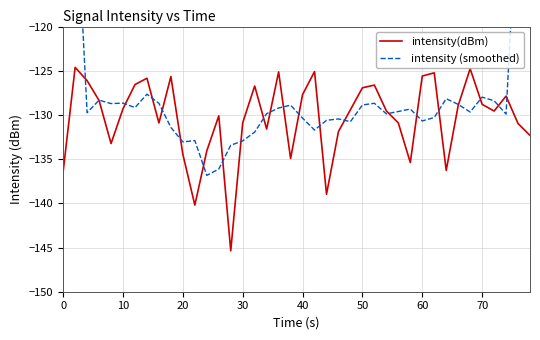

In intensity (smoothed), how many points are higher than both neighbors (excluding endpoints)?

10